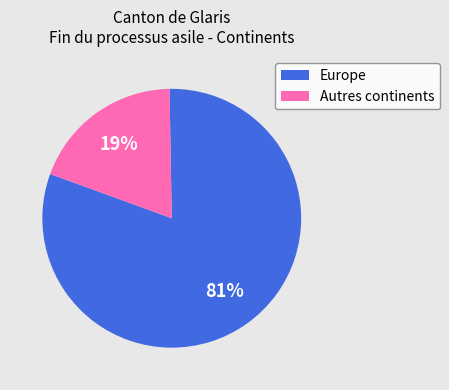

Does any single category account for the majority?

Yes